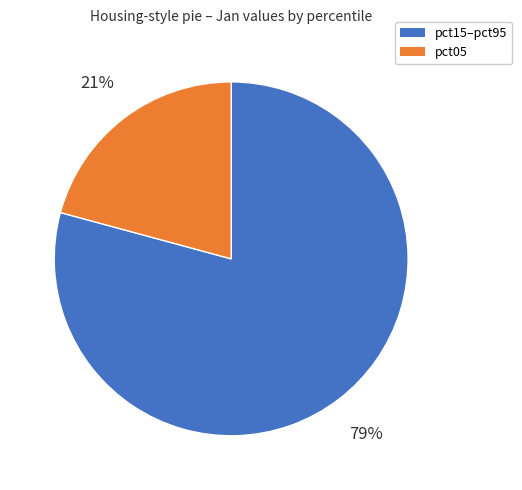

Does any single category account for the majority?

Yes